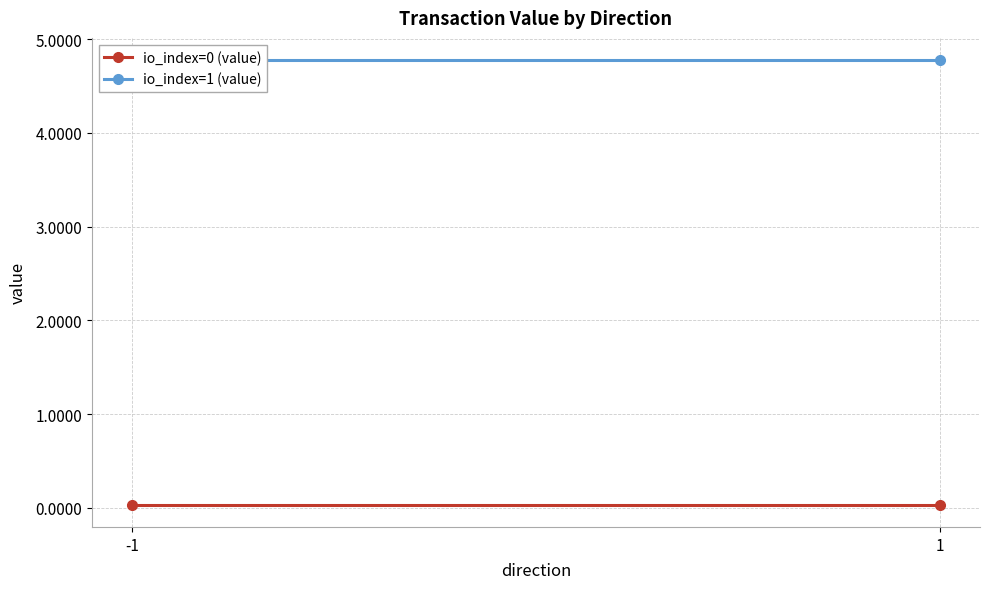

The value of io_index=0 (value) at -1 is 0.0. True or false?

False